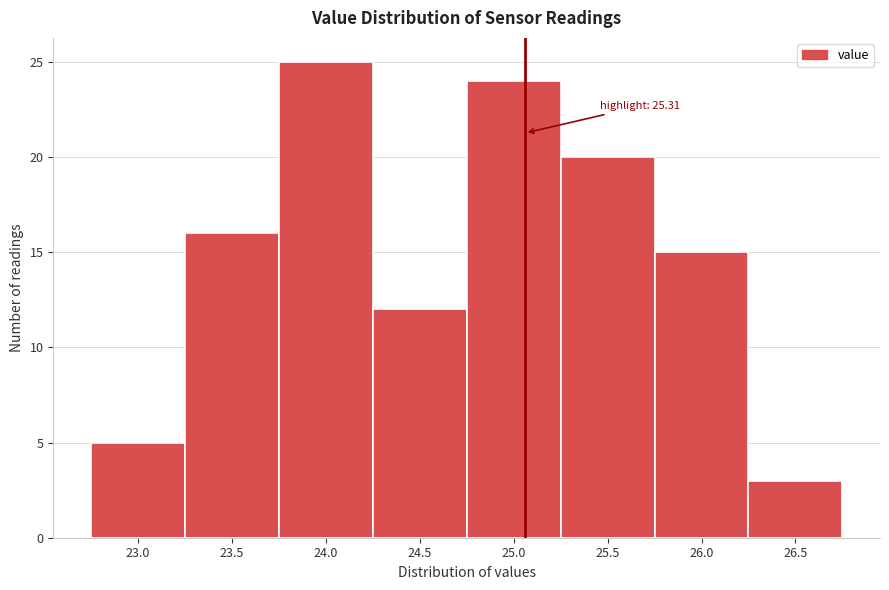

Reading left to right, list all the values displayed in this chart.

23.0=5	23.5=16	24.0=25	24.5=12	25.0=24	25.5=20	26.0=15	26.5=3